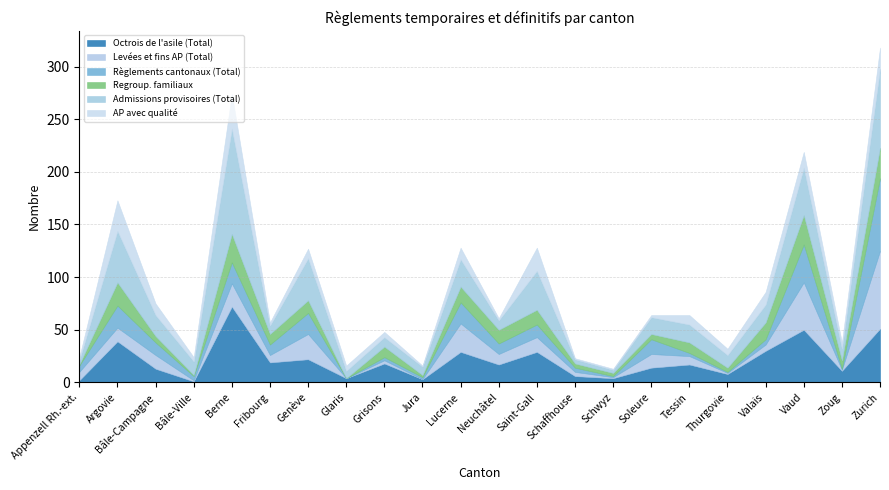

Which series ends up on top after the final intersection of Levées et fins AP (Total) and Admissions provisoires (Total)?

Admissions provisoires (Total)